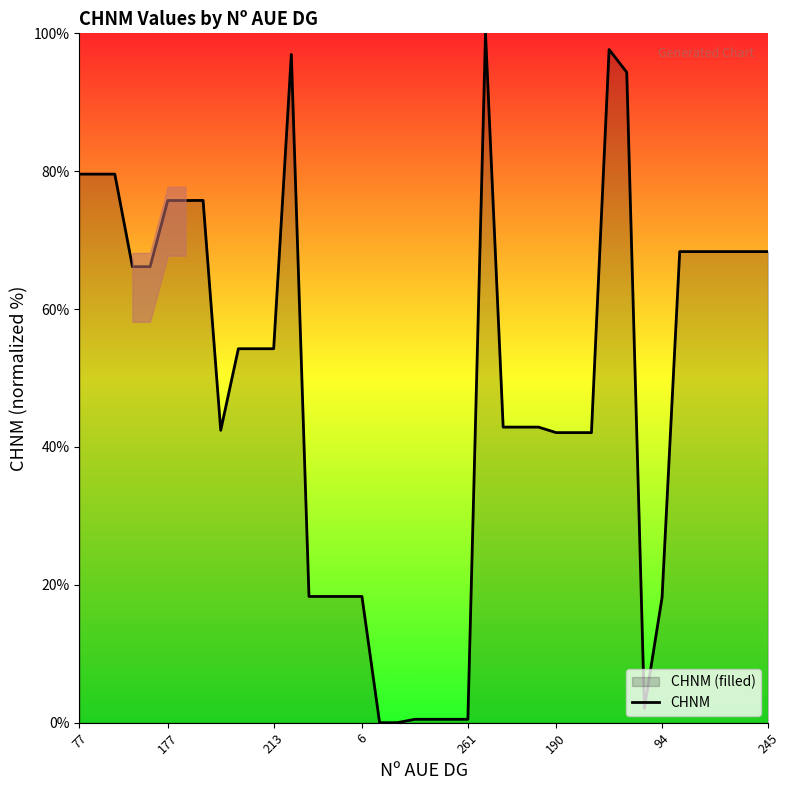

What is the difference between the second highest and second lowest values?

97.7